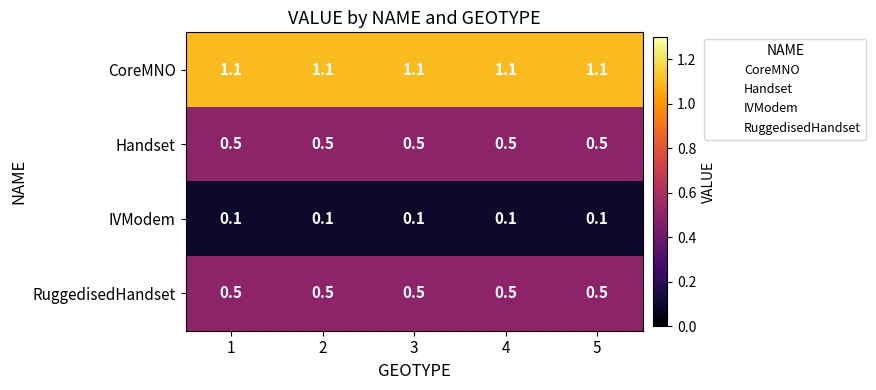

Is the value of CoreMNO at 2 greater than the value of RuggedisedHandset at 5?

Yes